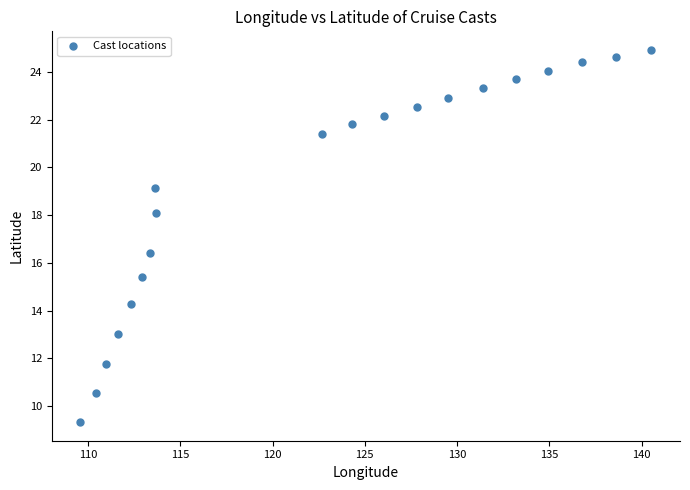

What Y value in the scatter plot is closest to 17?

16.4